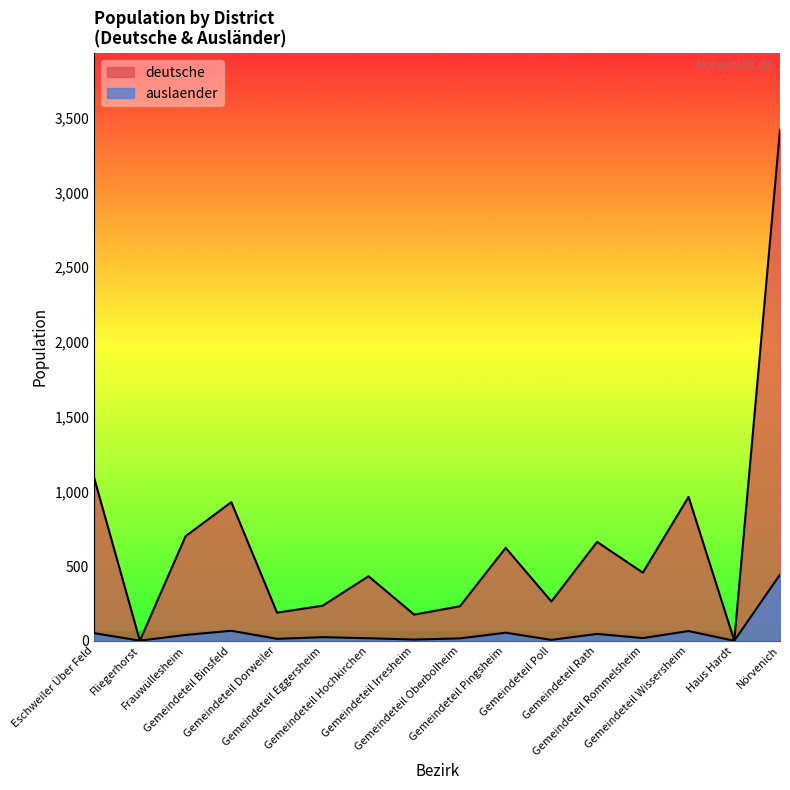

True or false: deutsche has more than 0 points higher than both neighbors.

True